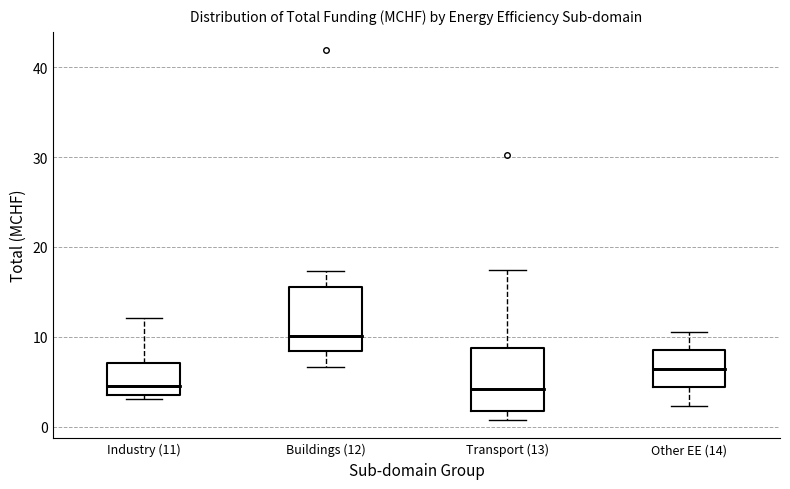

Which box's median line is the highest?

Buildings (12)